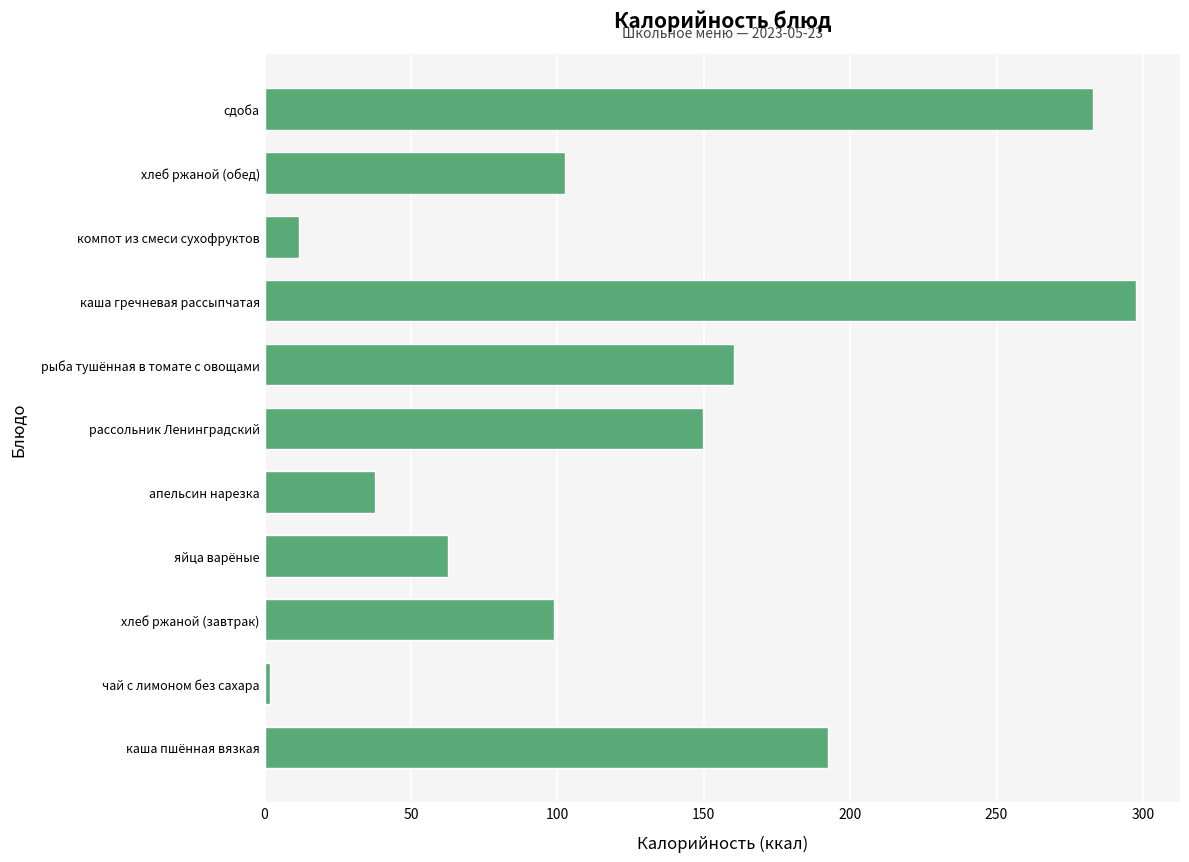

What is the minimum value shown in the chart?

1.9